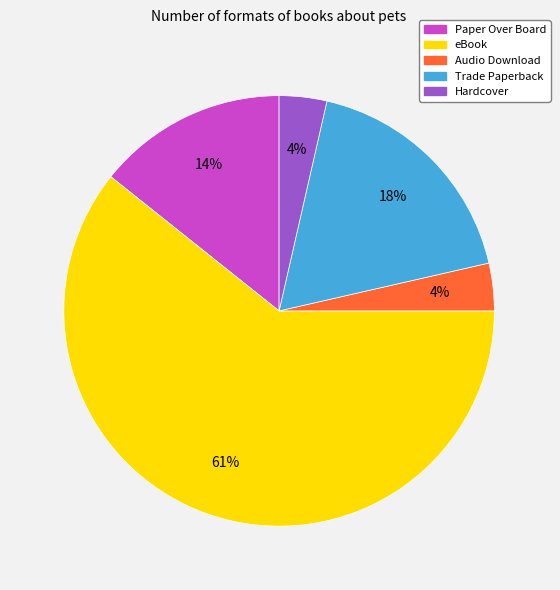

Combined, do Paper Over Board and Trade Paperback account for over 50%?

No